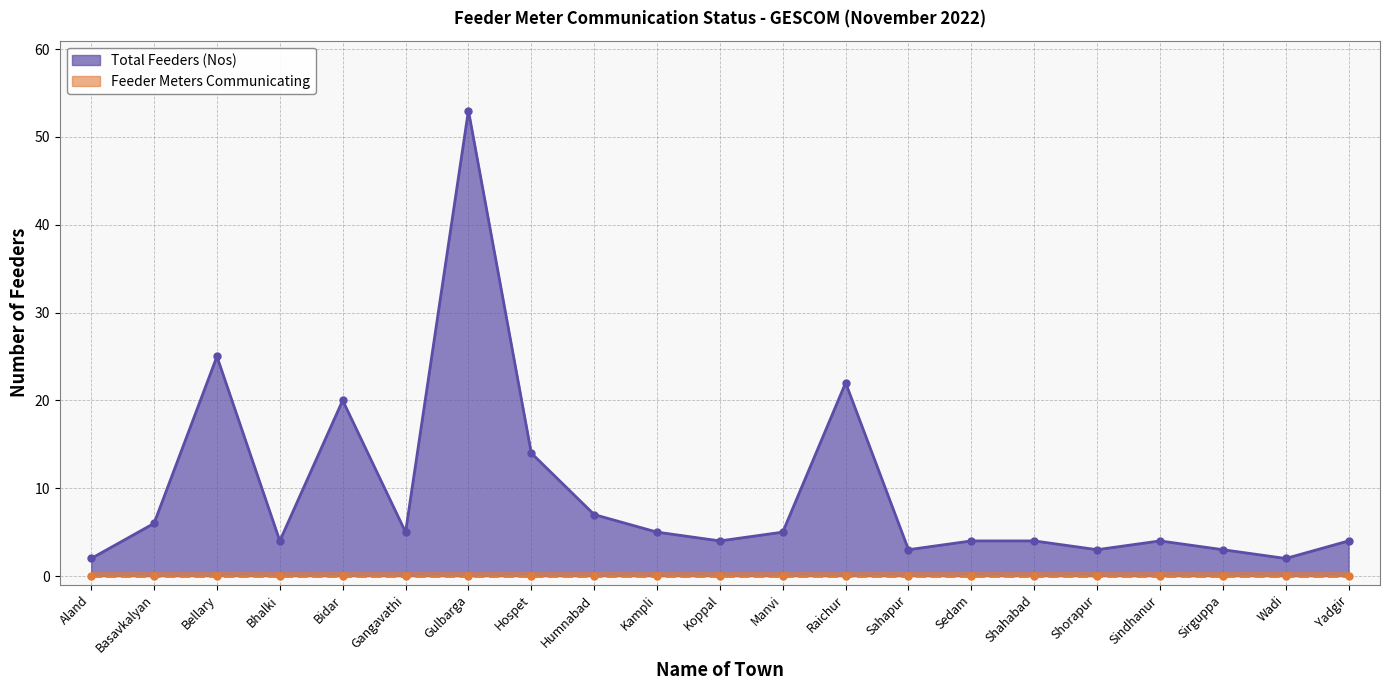

How many values exceed 4?

10